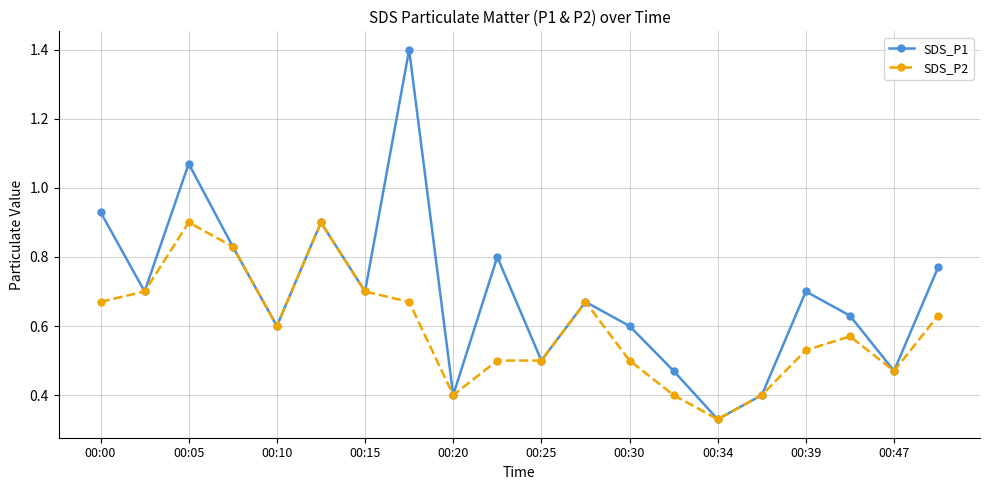

List the series in order of their overall mean, highest first.

SDS_P1, SDS_P2